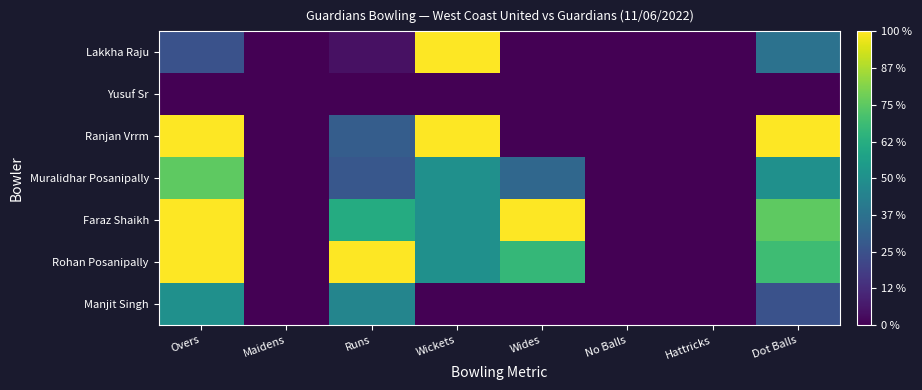

How many categories are shown in the chart?

8